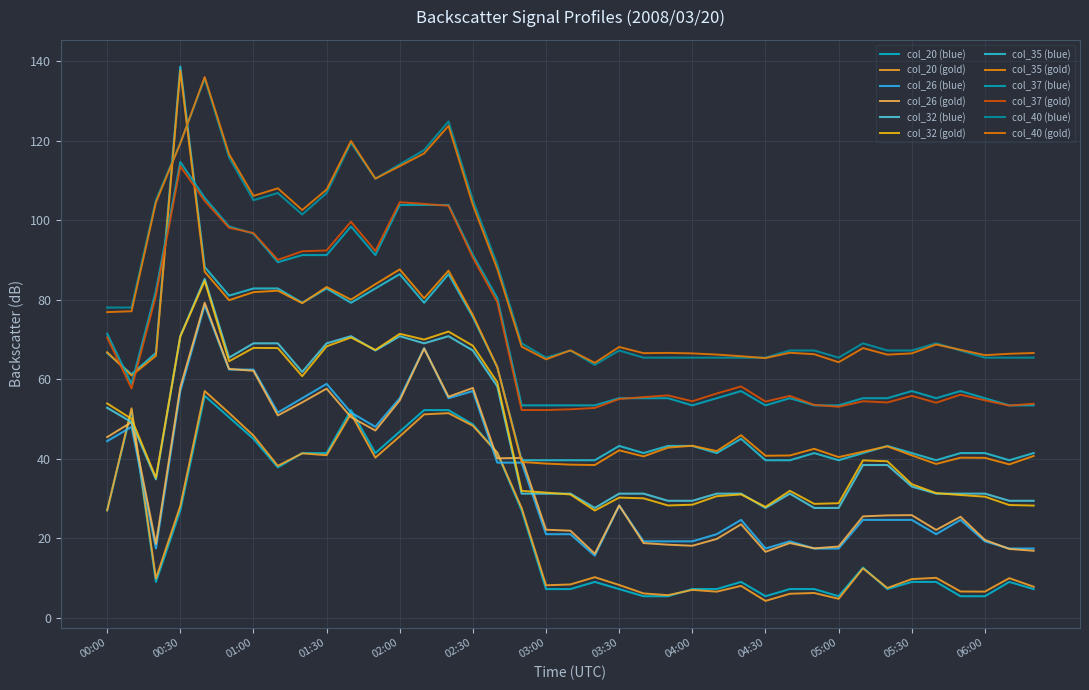

How many series are shown in this chart?

12